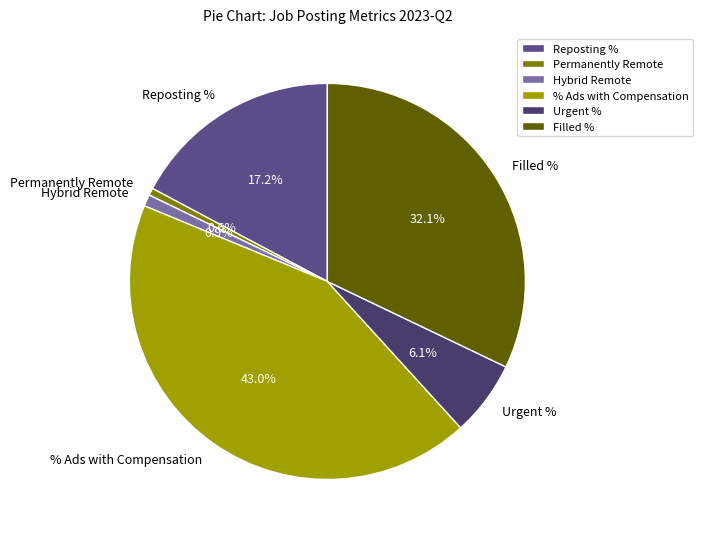

How many segments does this pie chart have?

6